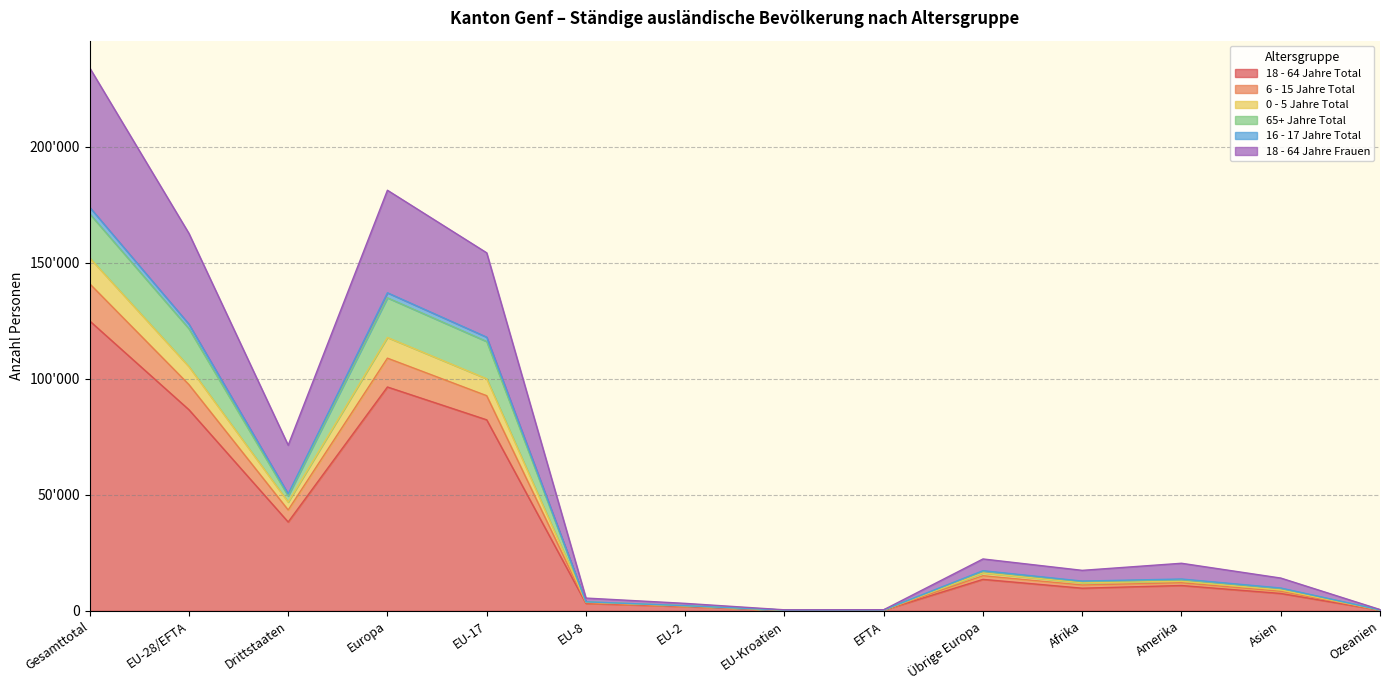

True or false: 6 - 15 Jahre Total has a value of 18264 at Amerika.

False